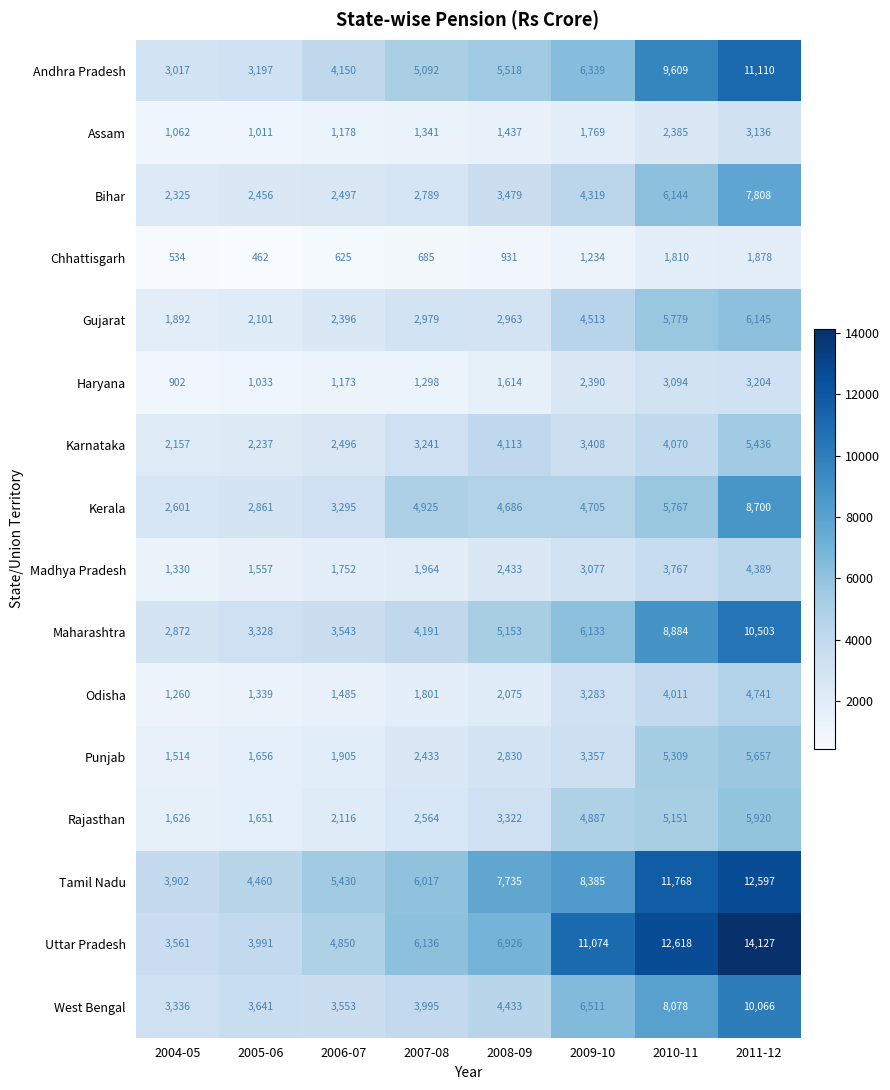

What is the difference between the highest and lowest values at 2011-12?

12249